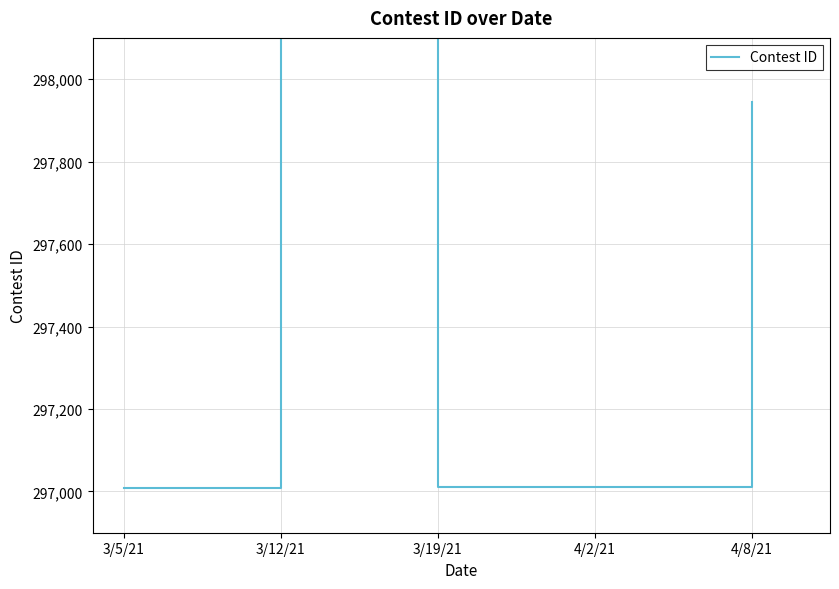

List the labels in order of value, smallest first.

3/5/21, 3/19/21, 4/2/21, 4/8/21, 3/12/21